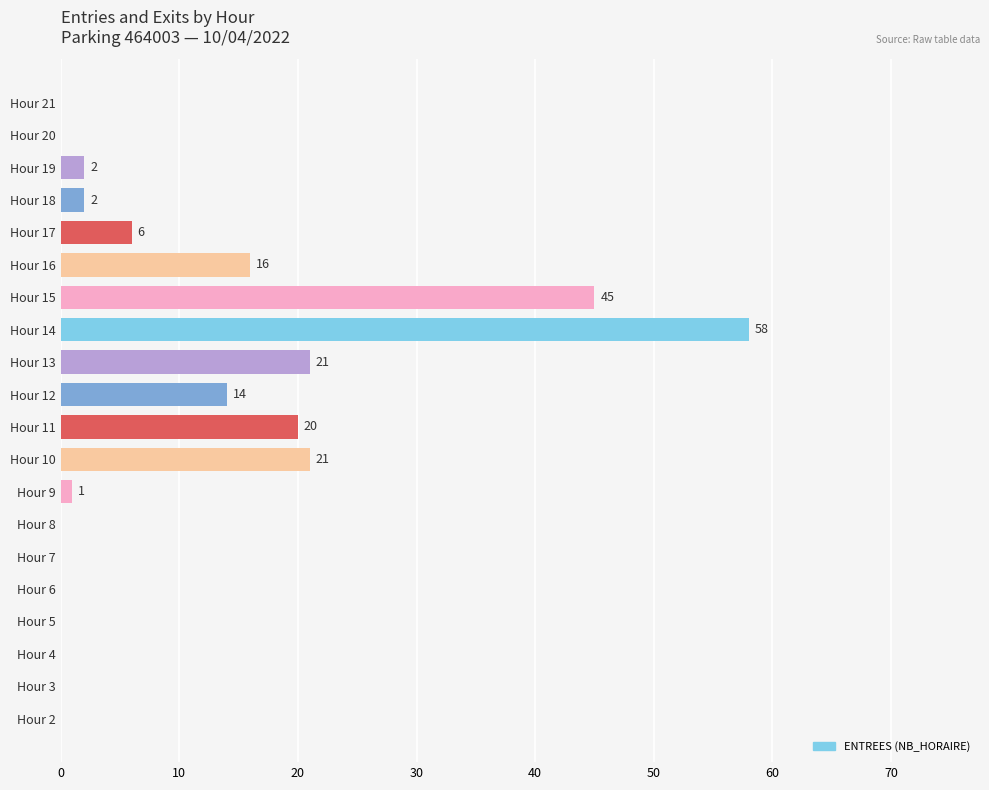

Reading bottom to top, list all the values displayed in this chart.

Hour 2=0	Hour 3=0	Hour 4=0	Hour 5=0	Hour 6=0	Hour 7=0	Hour 8=0	Hour 9=1	Hour 10=21	Hour 11=20	Hour 12=14	Hour 13=21	Hour 14=58	Hour 15=45	Hour 16=16	Hour 17=6	Hour 18=2	Hour 19=2	Hour 20=0	Hour 21=0